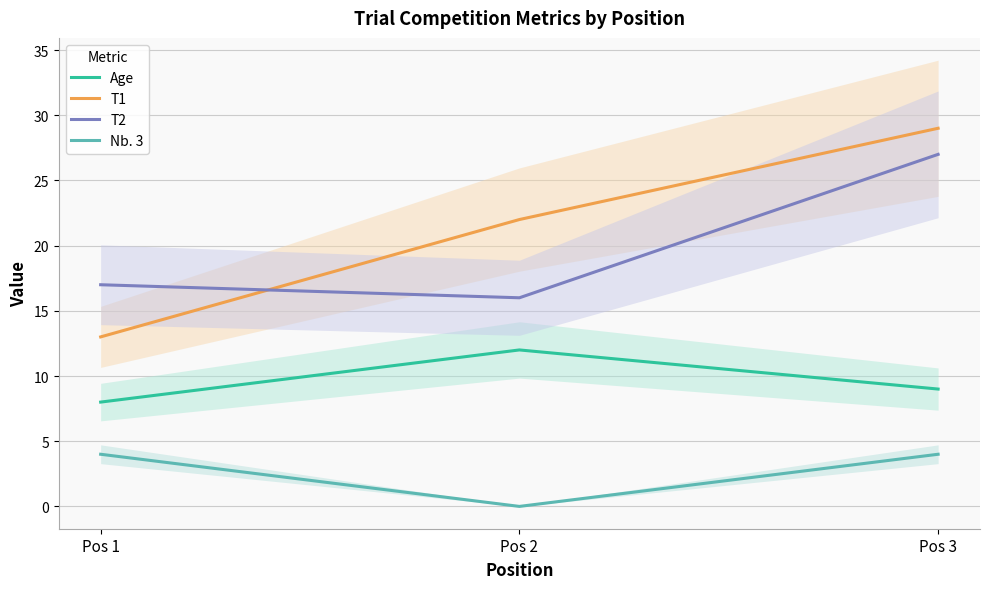

Reading left to right, transcribe all the data shown in this chart.

Age: 8	12	9
T1: 13	22	29
T2: 17	16	27
Nb. 3: 4	0	4